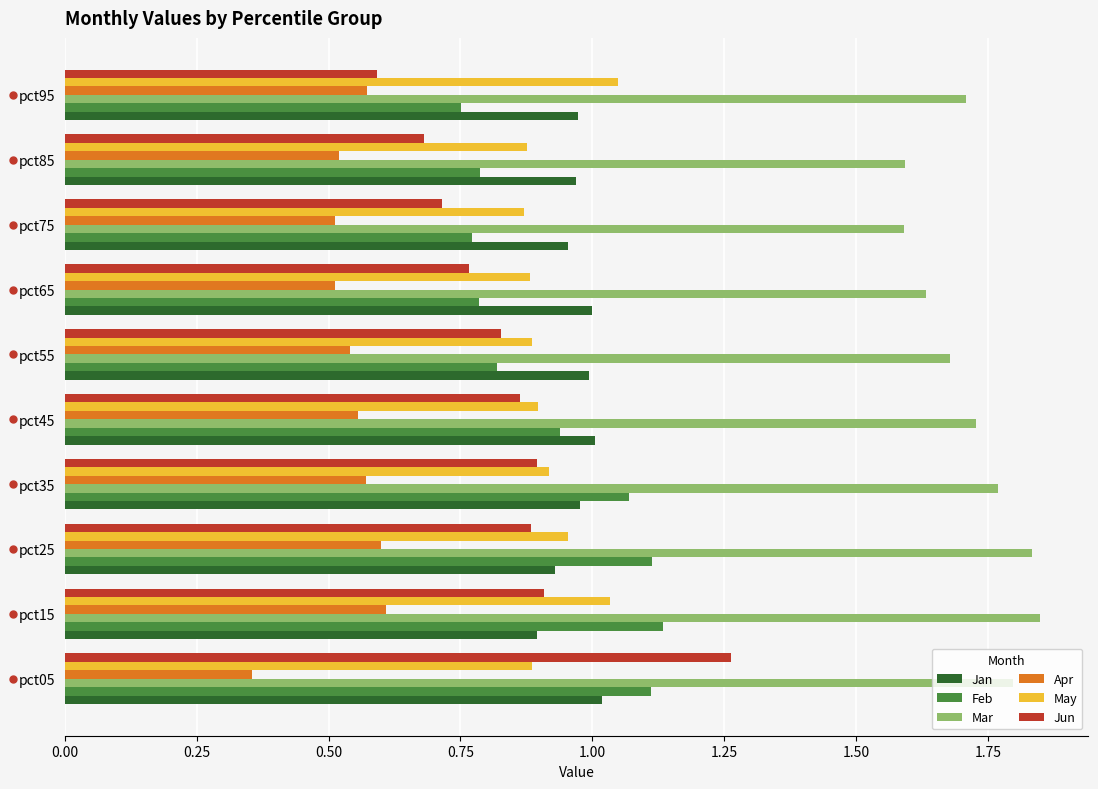

Which series has the widest spread of values?

Jun